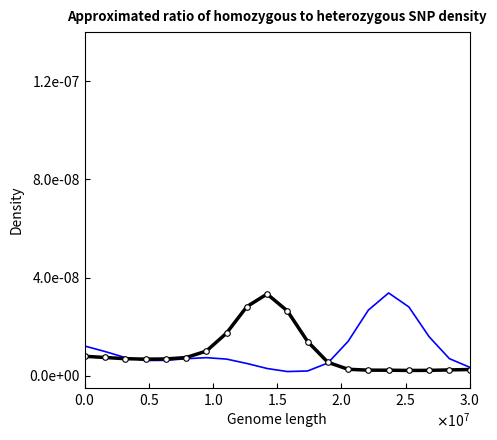

Is it true that S3_SECONDS equals 0.0 at 16?

False